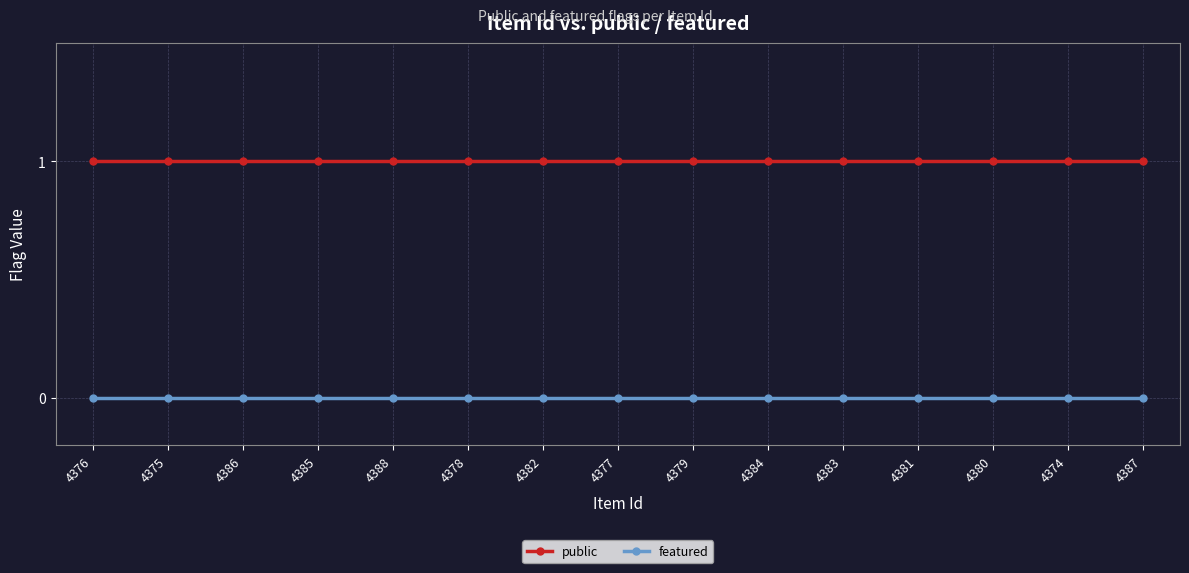

Which series has the largest total across all categories?

public